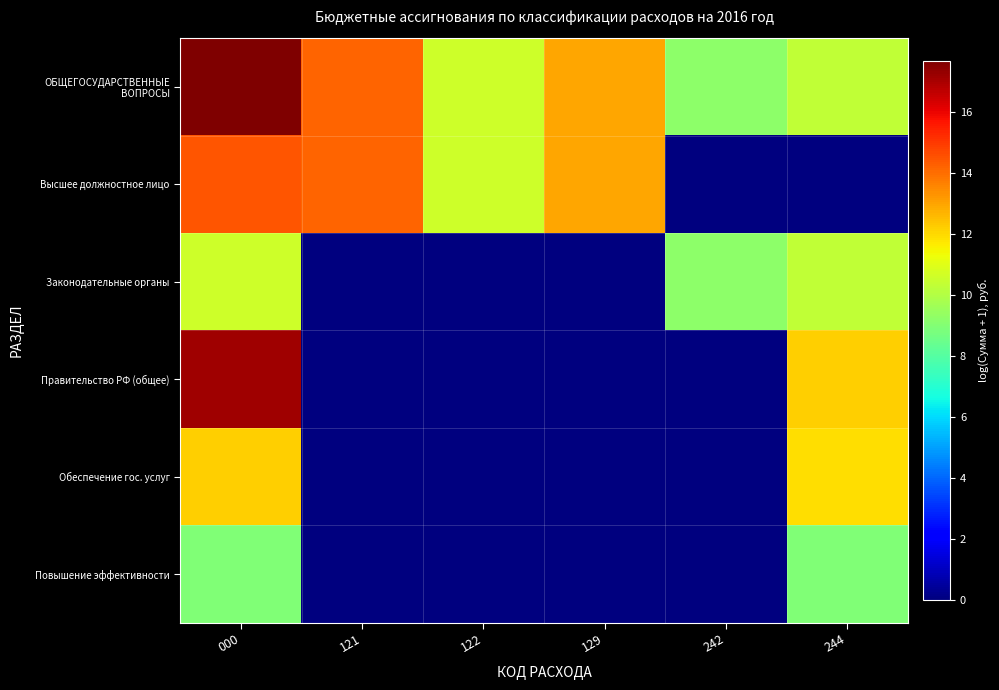

Rank the series at 000 from lowest to highest value.

Повышение эффективности, Законодательные органы, Обеспечение гос. услуг, Высшее должностное лицо, Правительство РФ (общее), ОБЩЕГОСУДАРСТВЕННЫЕ ВОПРОСЫ